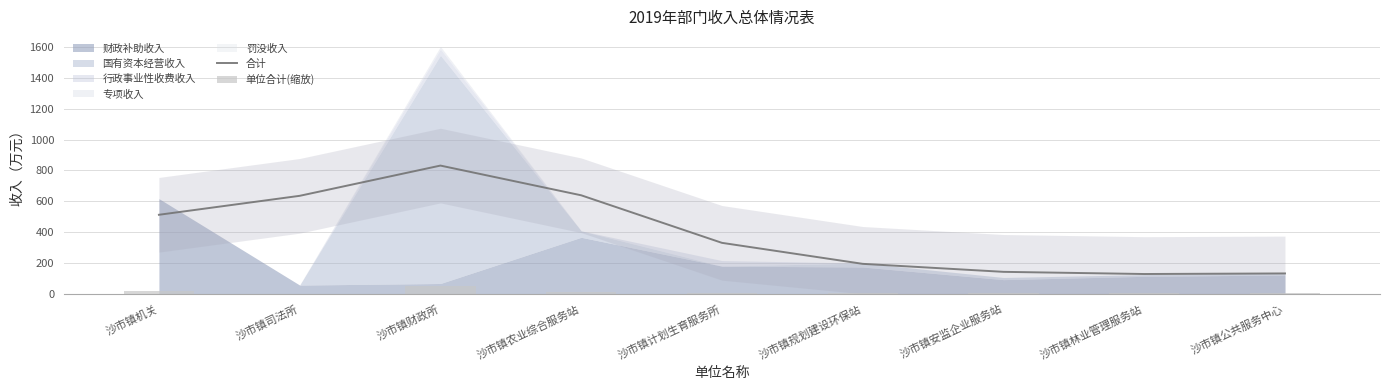

At which category is the sum across all series the highest?

沙市镇财政所